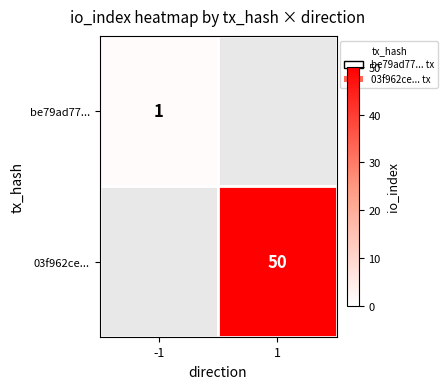

True or false: be79ad77... has a value of 2 at -1.

False